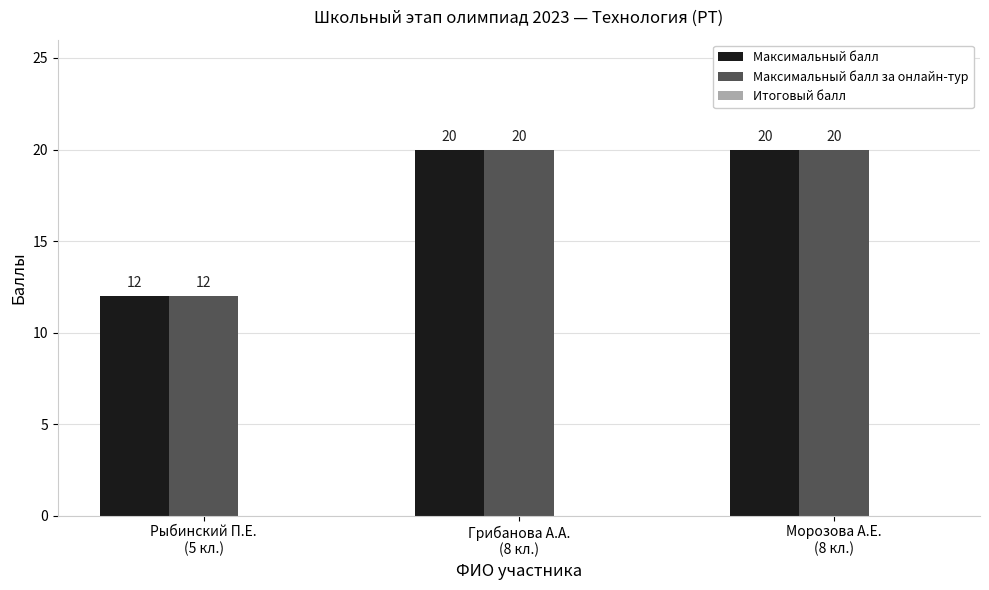

What is the difference between the maximum and minimum values in the Максимальный балл series?

8